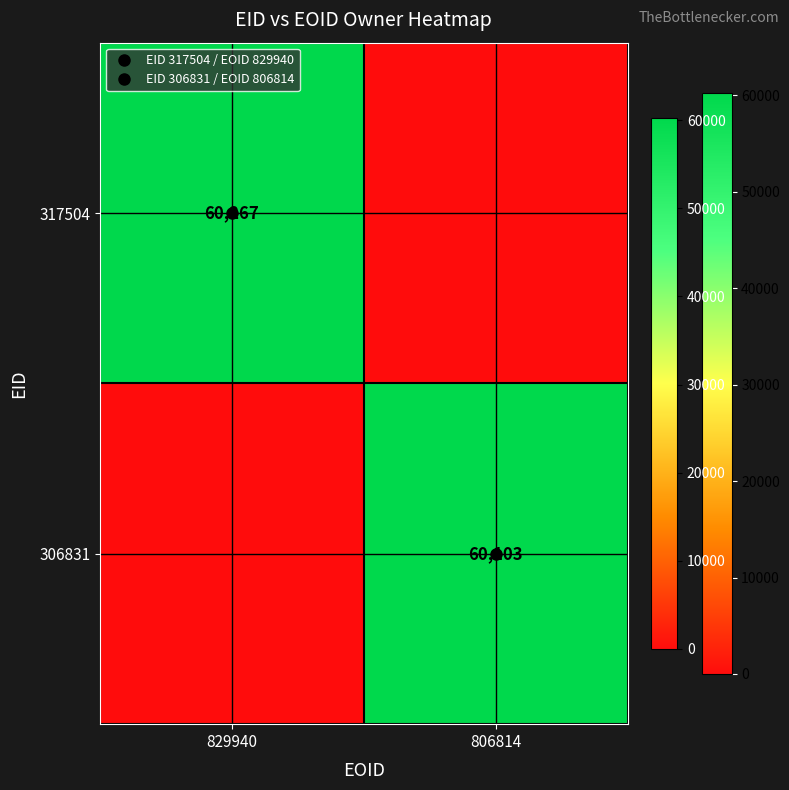

The value of 306831 at 829940 is 20186. True or false?

False